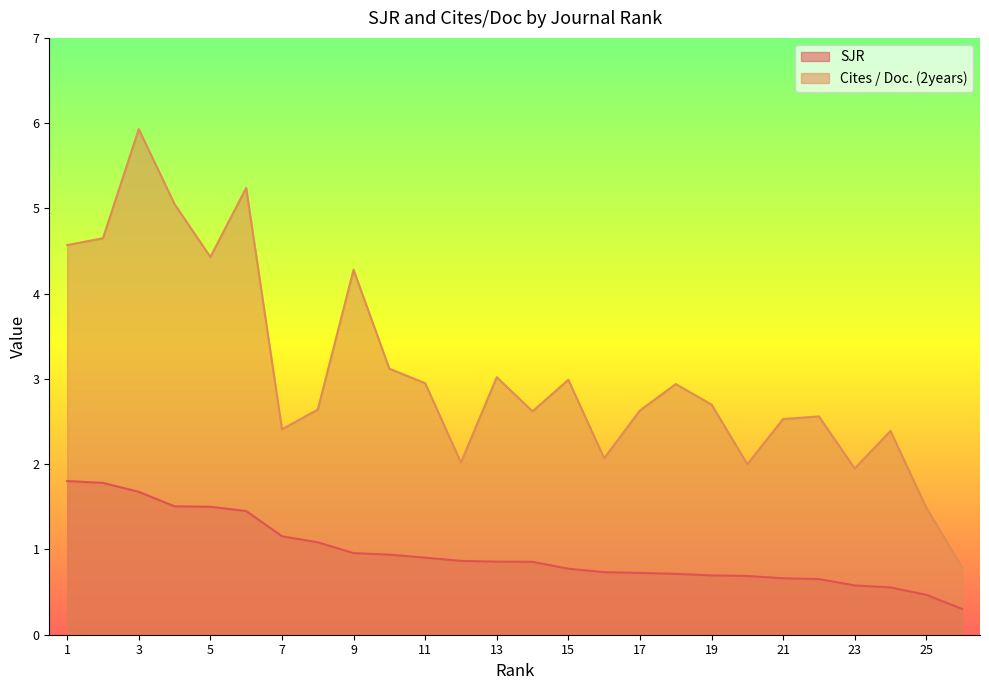

Reading left to right, what are all the values shown in this chart?

SJR: 1.8	1.8	1.7	1.5	1.5	1.5	1.2	1.1	1.0	0.9	0.9	0.9	0.9	0.9	0.8	0.7	0.7	0.7	0.7	0.7	0.7	0.7	0.6	0.6	0.5	0.3
Cites / Doc. (2years): 4.6	4.7	5.9	5.0	4.4	5.2	2.4	2.6	4.3	3.1	3.0	2.0	3.0	2.6	3.0	2.1	2.6	2.9	2.7	2.0	2.5	2.6	1.9	2.4	1.5	0.8